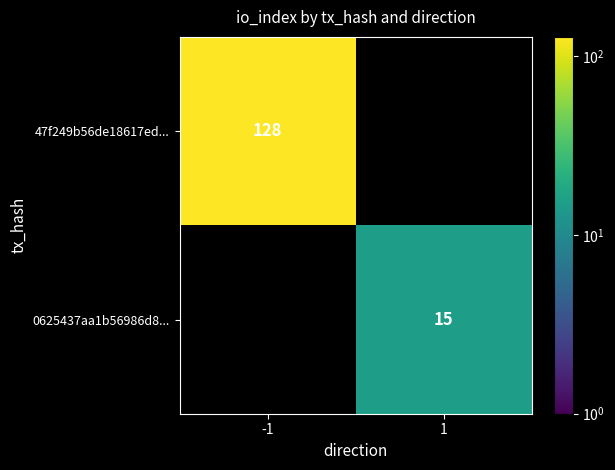

The 0625437aa1b56986d8... series shows 26 at 1. True or false?

False